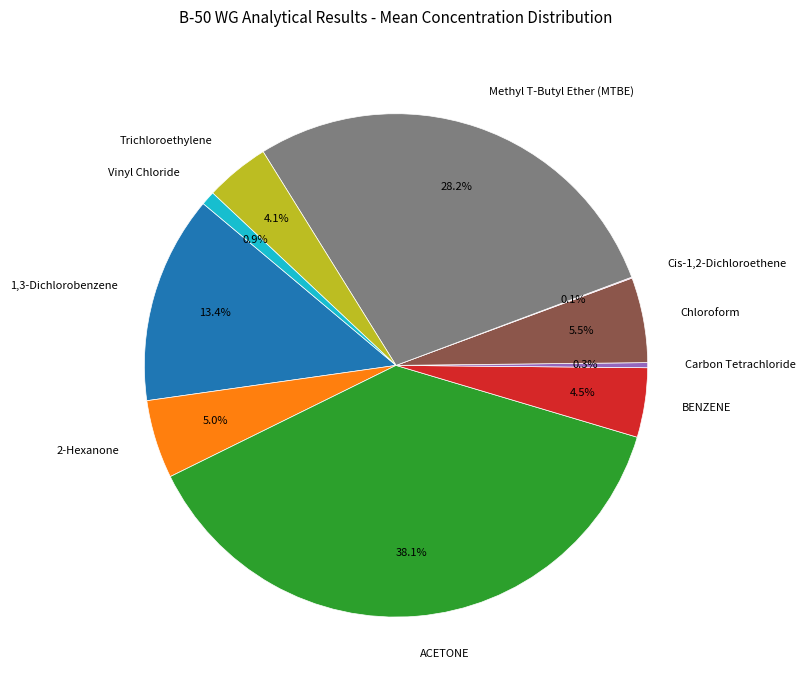

Does any single category account for the majority?

No